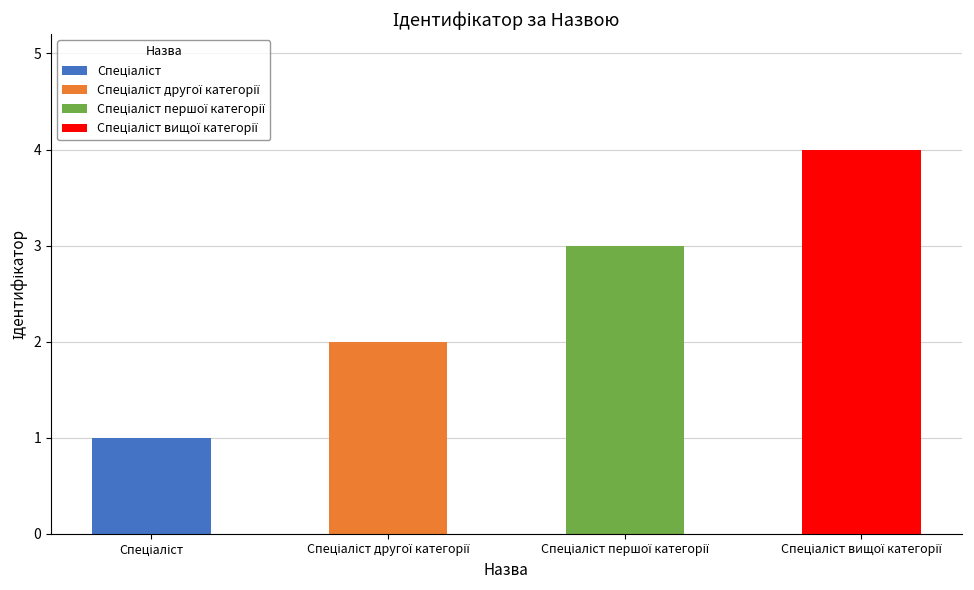

How many values are between 2 and 4?

3